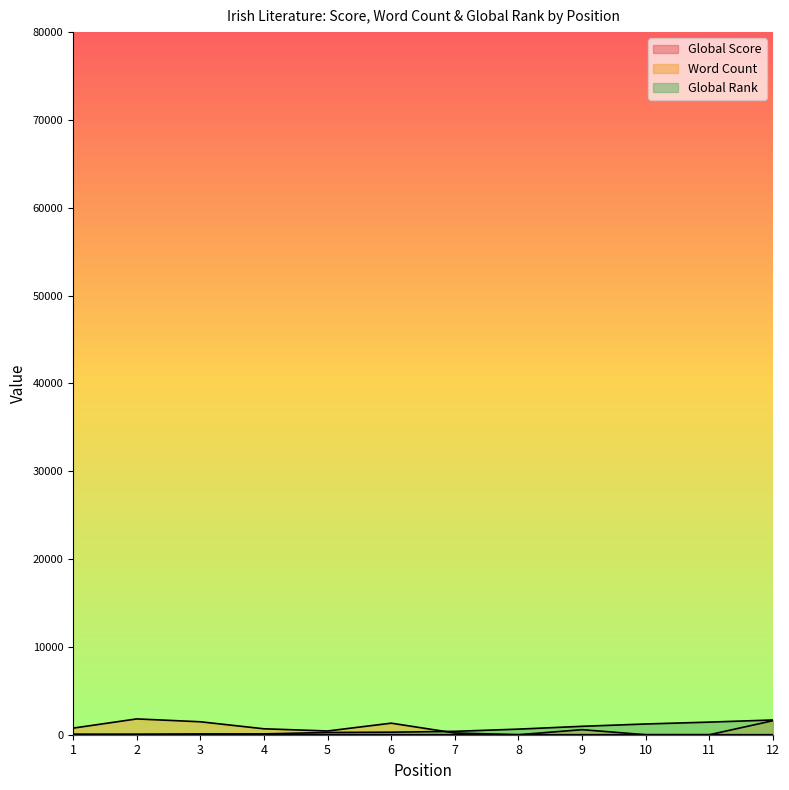

What is the total value across all series at 11?

1436.7